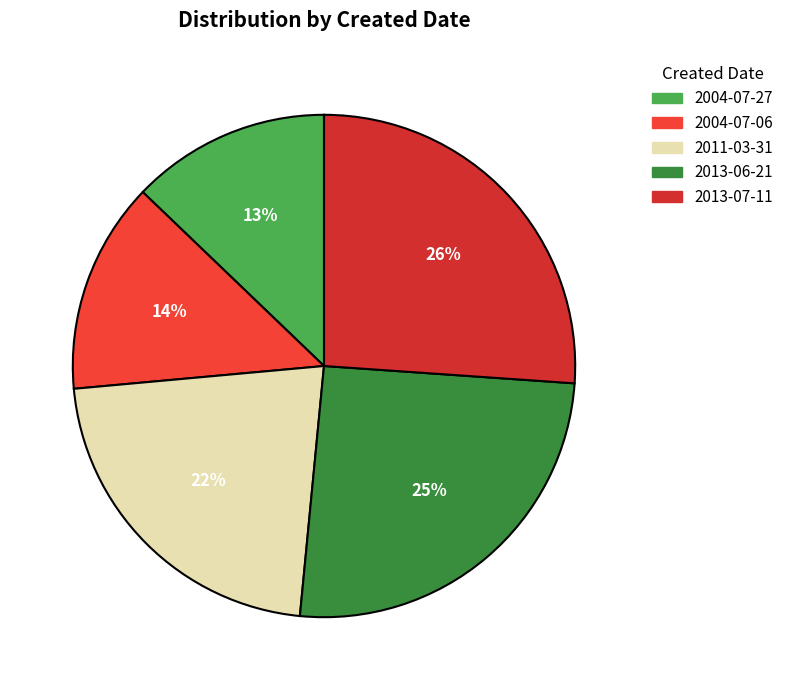

To the nearest percent, what percentage of the pie is 2004-07-06?

14%